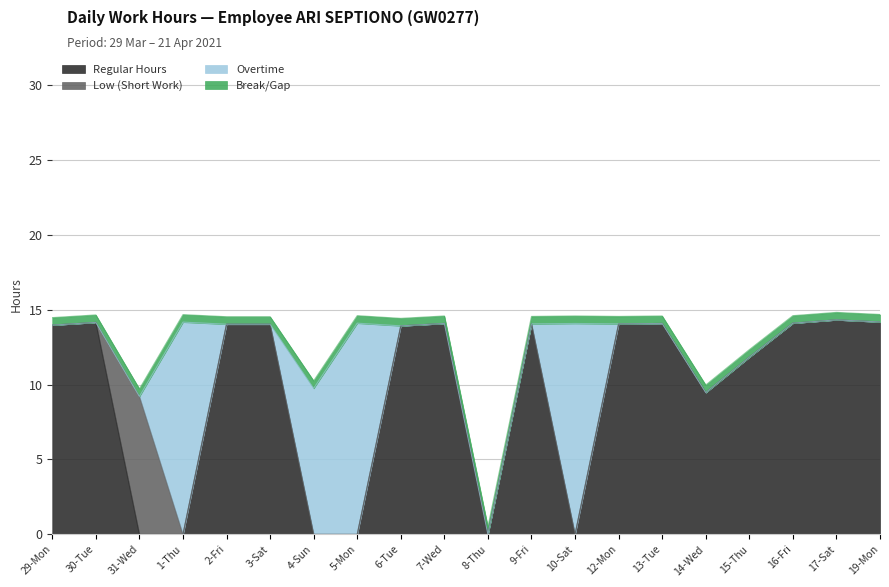

What is the sum of the Regular Hours values at 29-Mon and 7-Wed?

28.1